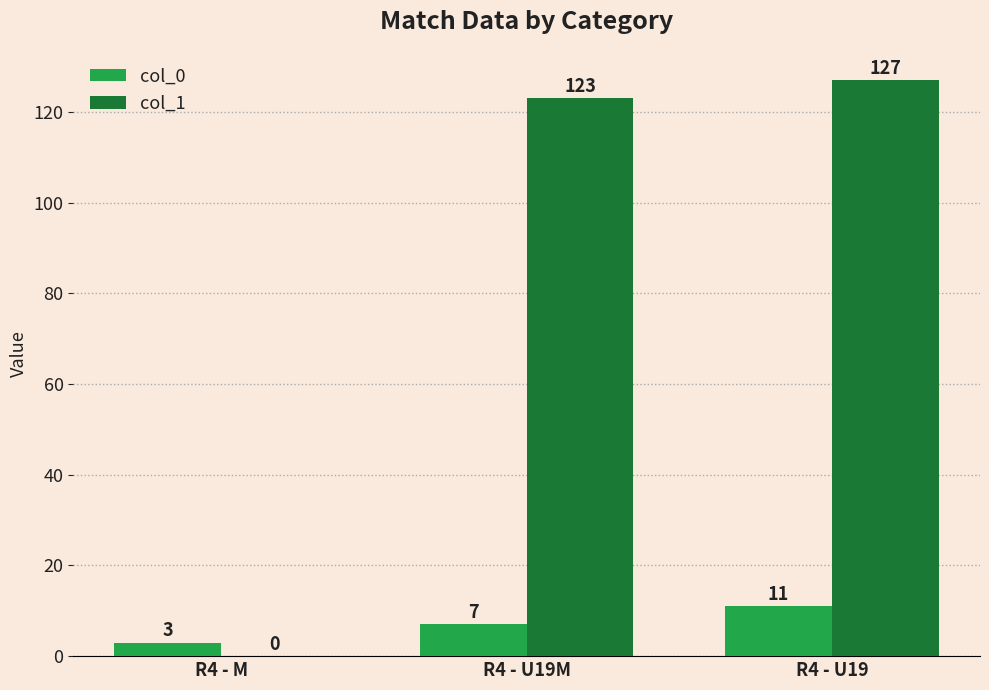

How many col_0 values are between 3 and 11?

3